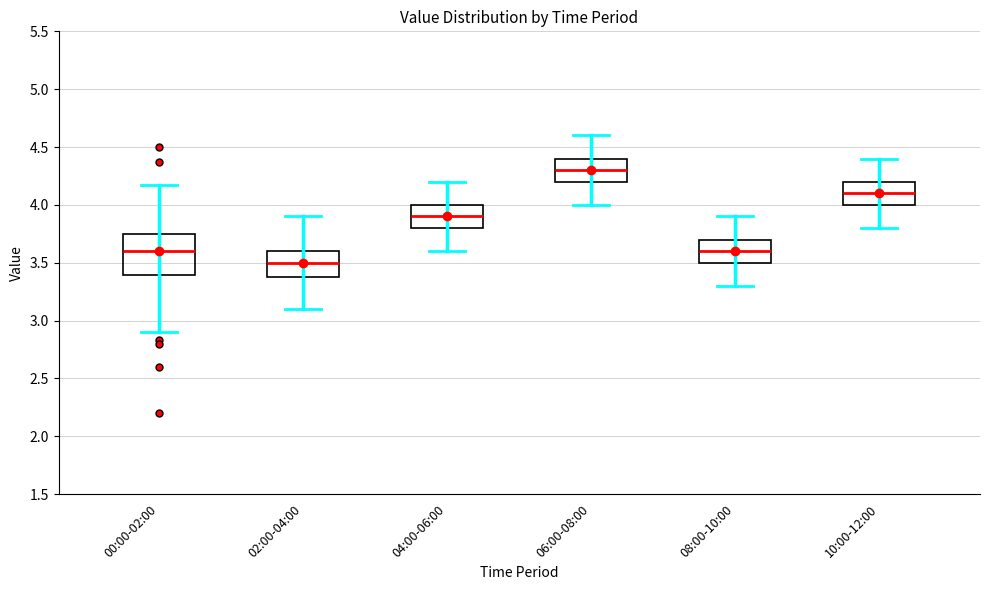

Where is the lower edge of the box for 04:00-06:00 on the y-axis? The values are not printed on the chart, so give them approximately, as read against the axis.

3.80